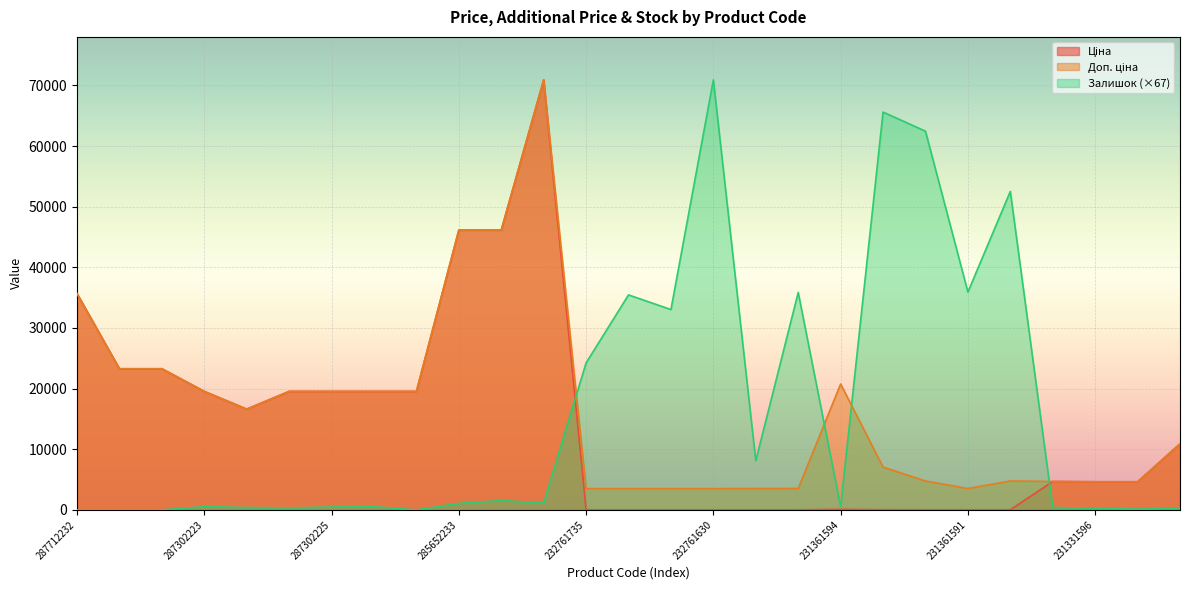

Reading left to right, what are all the values shown in this chart?

Ціна: 35659.4	23278.2	23278.2	19542.7	16618.0	19542.7	19542.7	19542.7	19542.7	46143.9	46143.9	70906.0	15.6	15.6	15.6	15.6	15.7	15.7	92.3	31.4	21.2	15.7	21.2	4685.4	4641.8	4641.8	10896.3
Доп. ціна: 35659.4	23278.2	23278.2	19542.7	16618.0	19542.7	19542.7	19542.7	19542.7	46143.9	46143.9	70906.0	3508.0	3508.0	3508.0	3508.0	3529.0	3529.0	20760.8	7059.0	4775.0	3529.0	4775.0	4685.0	4642.0	4642.0	10896.3
Залишок: 0.0	0.0	0.0	537.2	402.9	335.7	470.0	537.2	0.0	1074.3	1544.4	1141.5	24239.6	35453.0	33035.7	70906.0	8124.6	35855.9	537.2	65601.4	62445.6	35923.0	52508.0	402.9	268.6	134.3	268.6